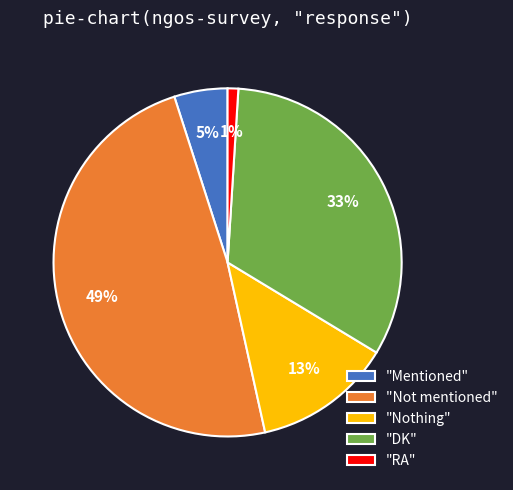

Is it true that "RA" is 1% of the pie?

True